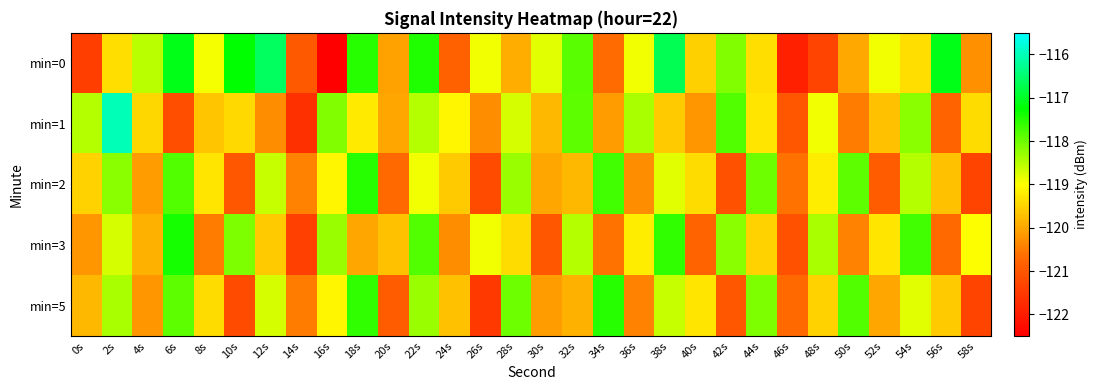

Between 18s and 50s, which is larger?

18s